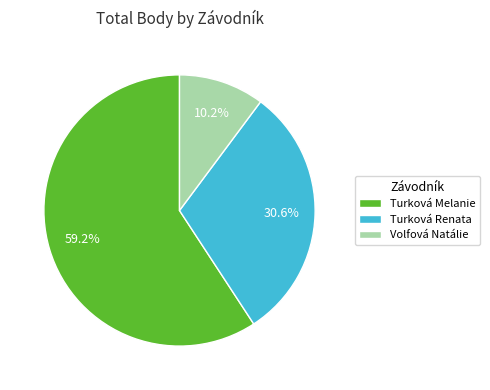

Count the number of slices in the pie.

3